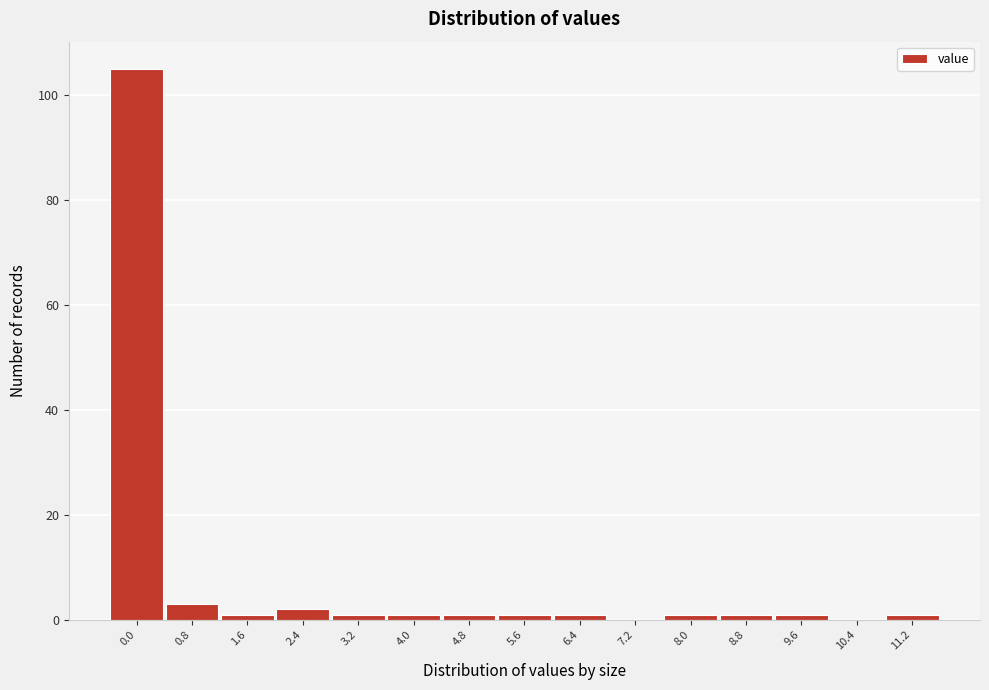

Reading left to right, list all the values displayed in this chart.

0.0=105	0.8=3	1.6=1	2.4=2	3.2=1	4.0=1	4.8=1	5.6=1	6.4=1	7.2=0	8.0=1	8.8=1	9.6=1	10.4=0	11.2=1